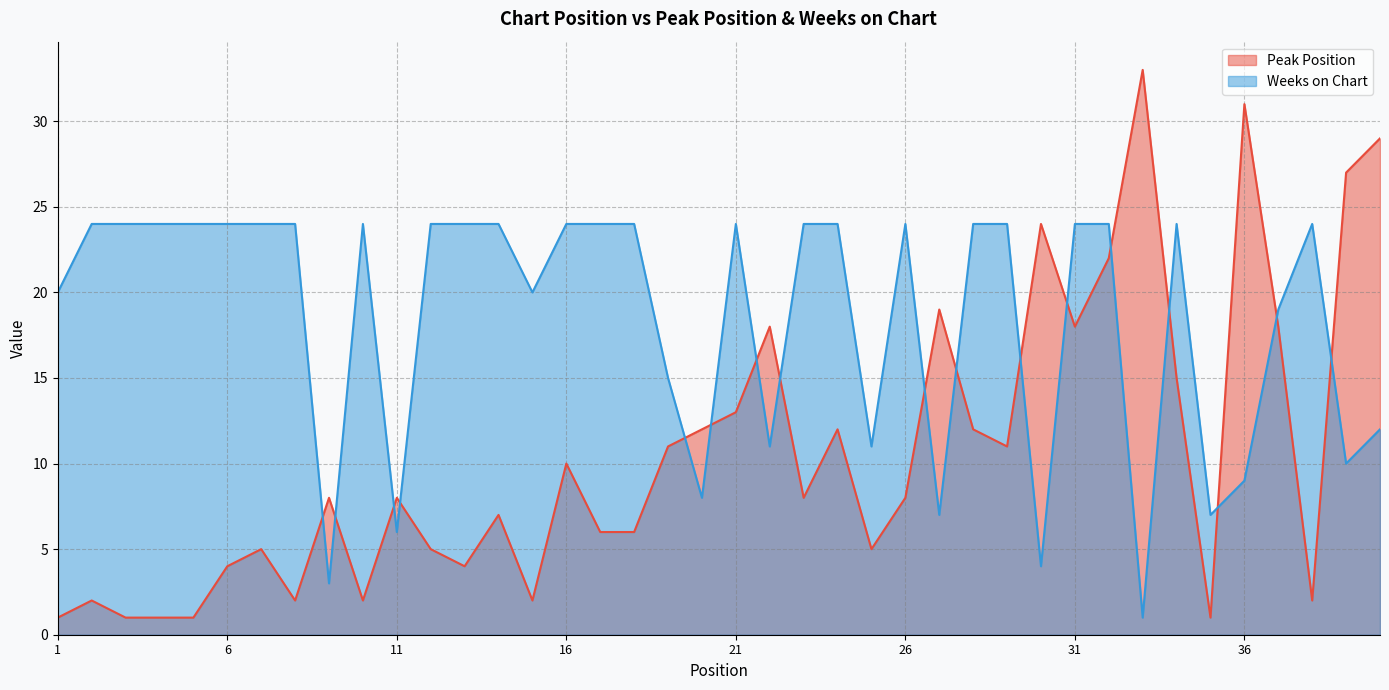

True or false: Weeks on Chart and Peak Position cross at least once.

True